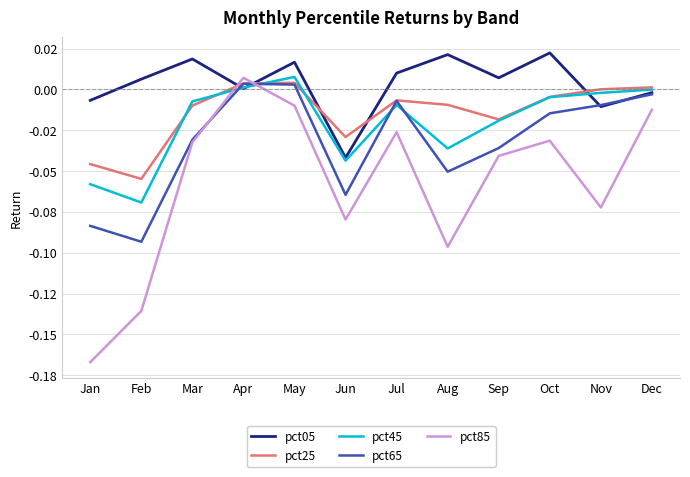

Does the chart display data point markers on the line(s)?

No